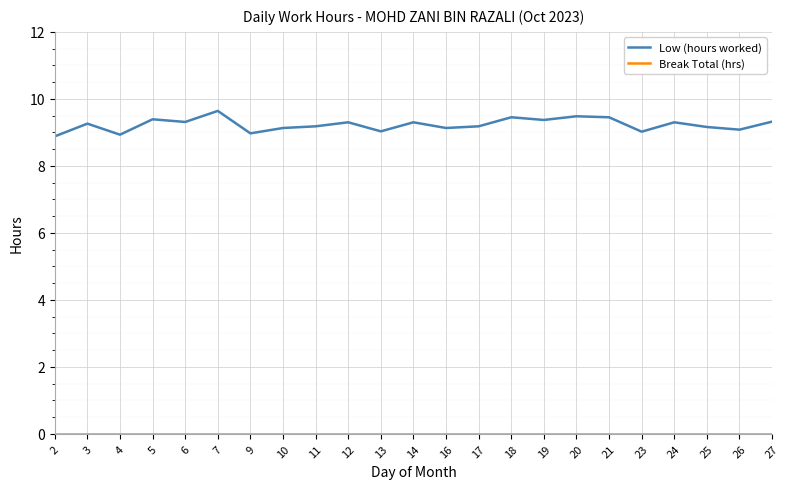

What is the difference between the maximum and minimum values in the Low (hours worked) series?

0.8